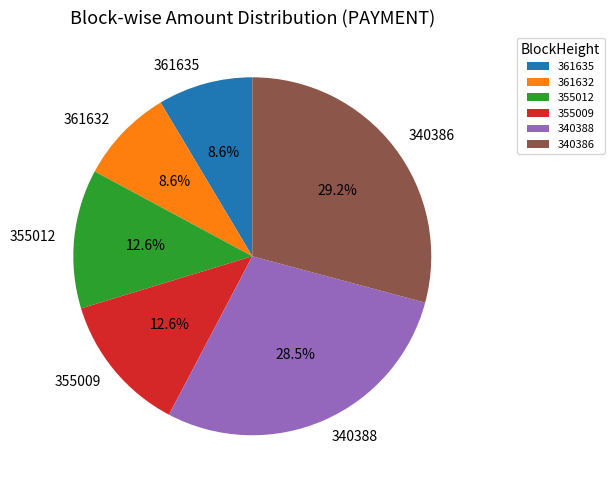

Is it true that 355009 is 13% of the pie?

True